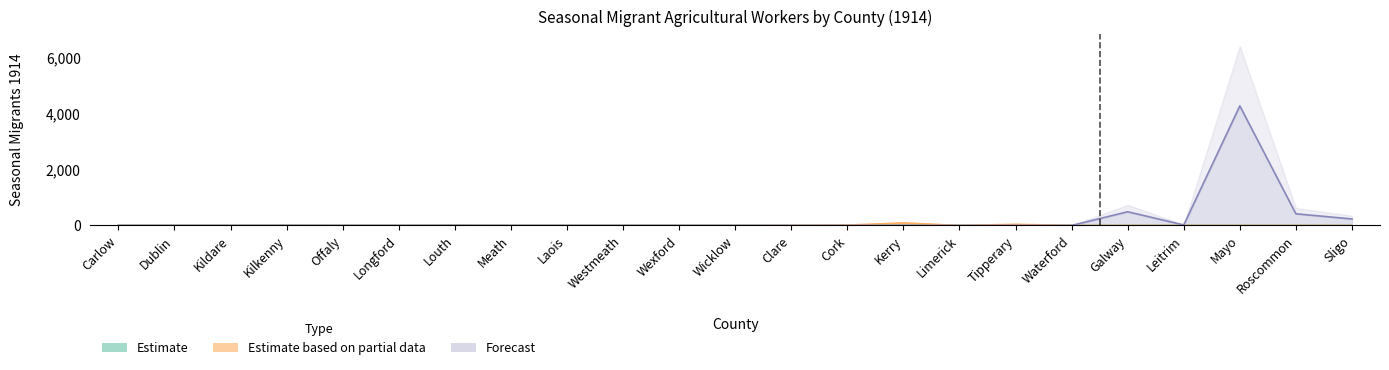

What is the value of the Estimate point at the 18th from the left?

1